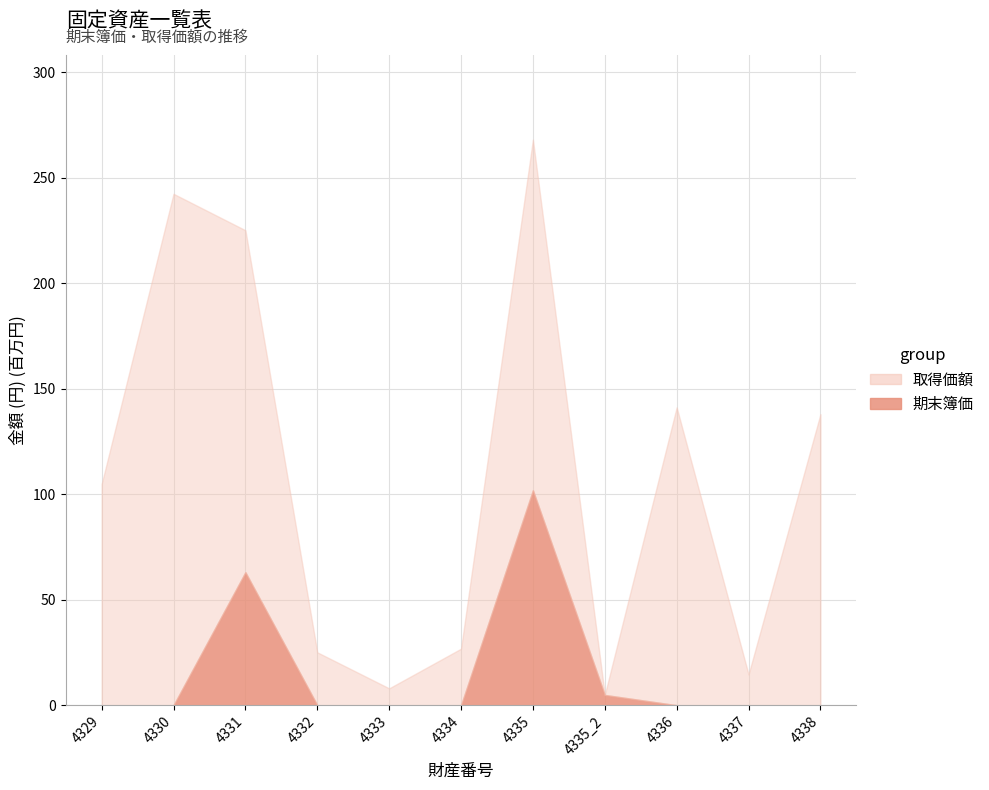

What is the sum of all 取得価額 (low) values?

1199315713